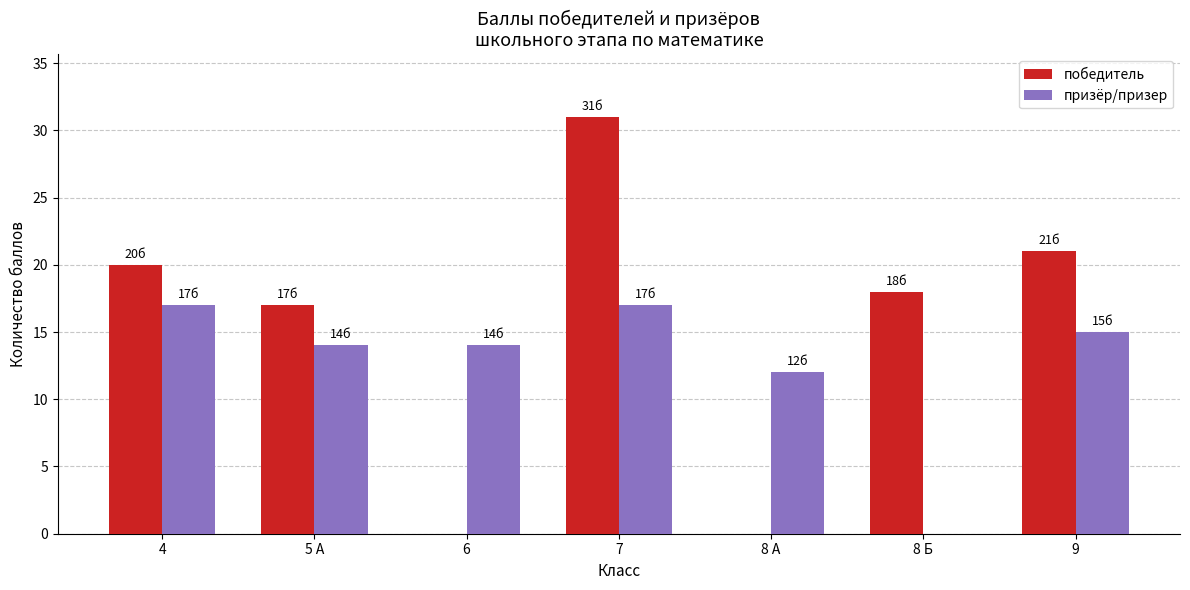

Reading right to left, transcribe all the data shown in this chart.

победитель: 9=21	8 Б=18	8 А=0	7=31	6=0	5 А=17	4=20
призёр/призер: 9=15	8 Б=0	8 А=12	7=17	6=14	5 А=14	4=17